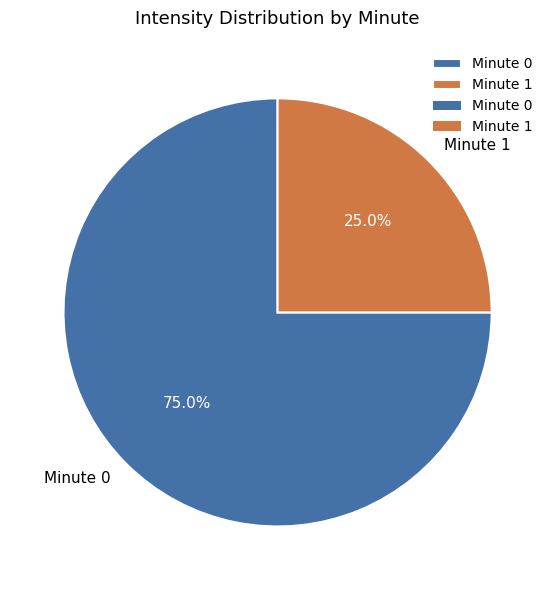

To the nearest percent, what is the average slice percentage?

50%